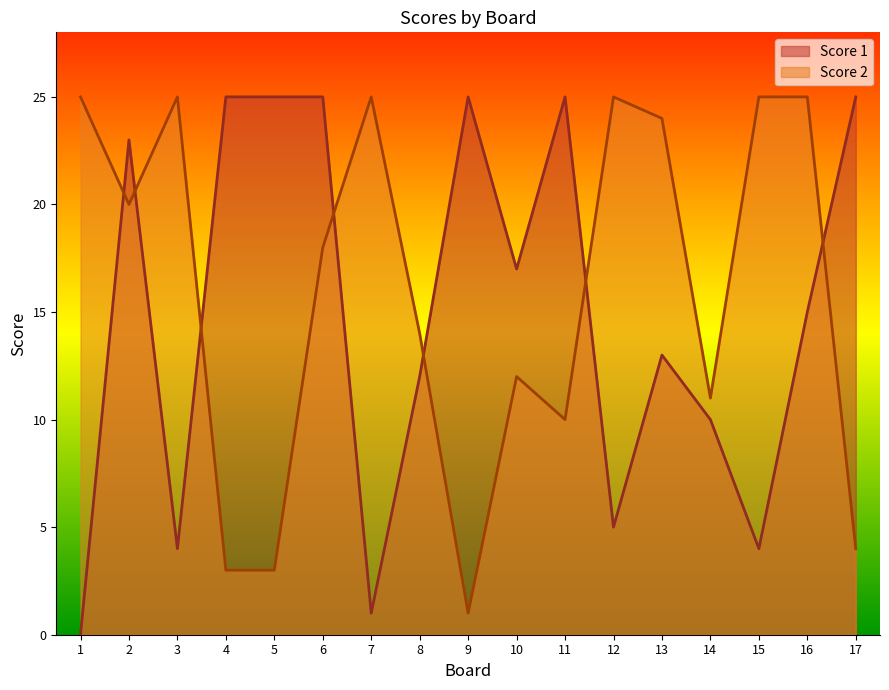

The Score 1 series shows 9 at 16. True or false?

False